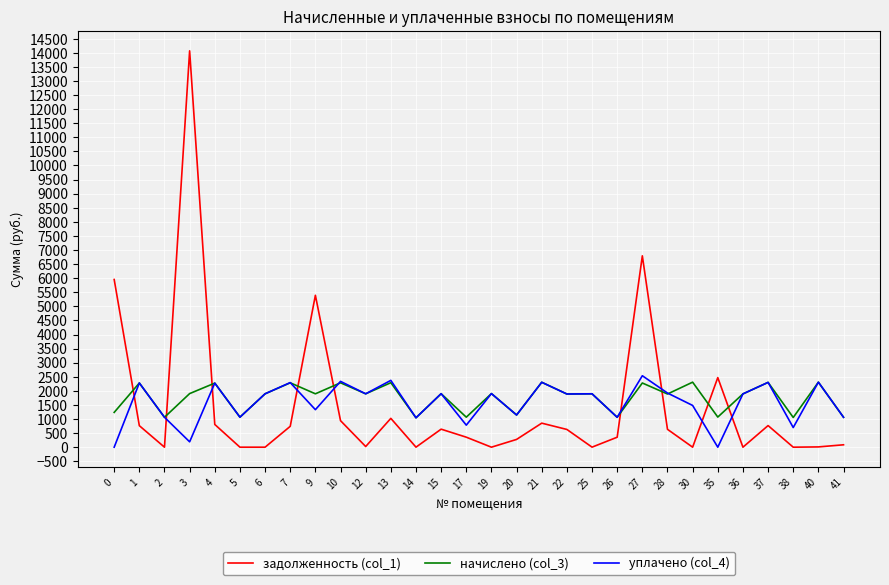

What is the spread (max minus min) of values at 19?

1902.5